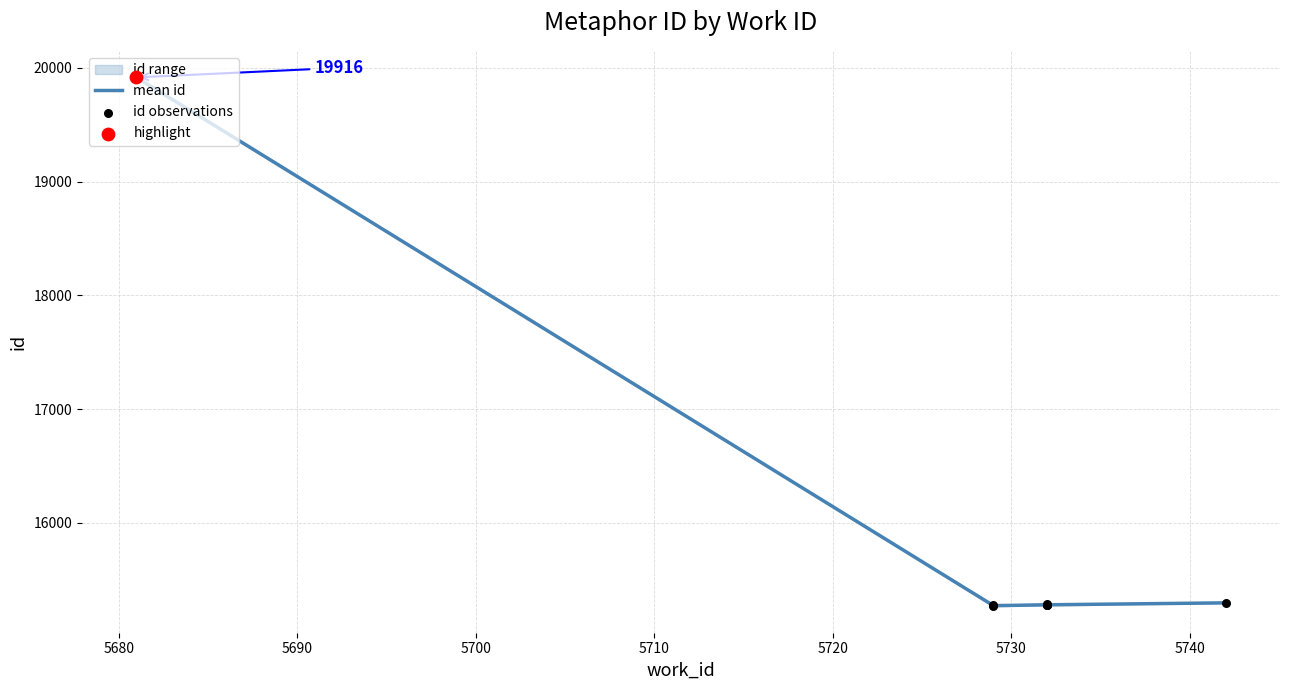

True or false: mean id has more than 1 interior local peaks.

False